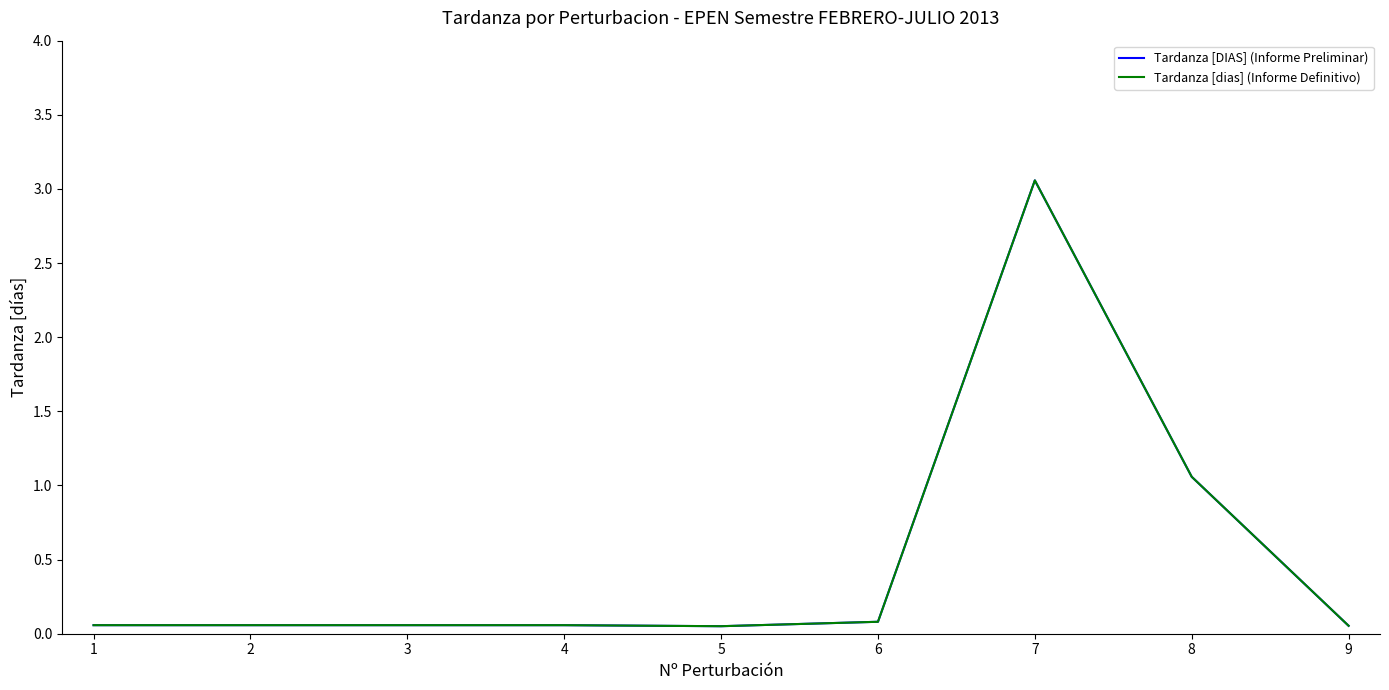

True or false: Tardanza [dias] (Informe Definitivo) and Tardanza [DIAS] (Informe Preliminar) intersect in this chart.

False